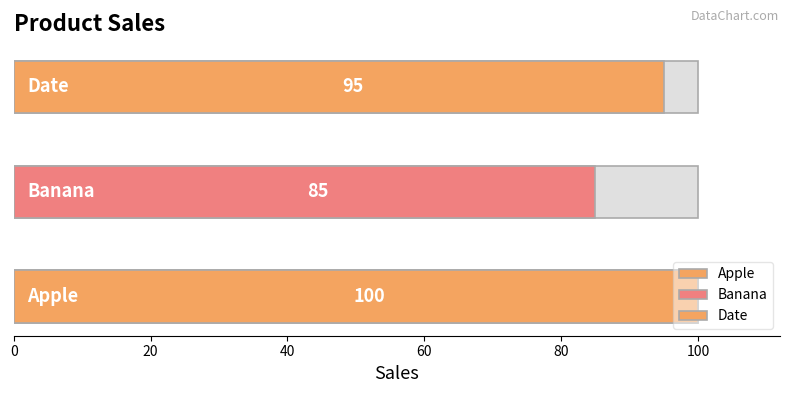

Rank the categories by value from lowest to highest.

Banana, Date, Apple